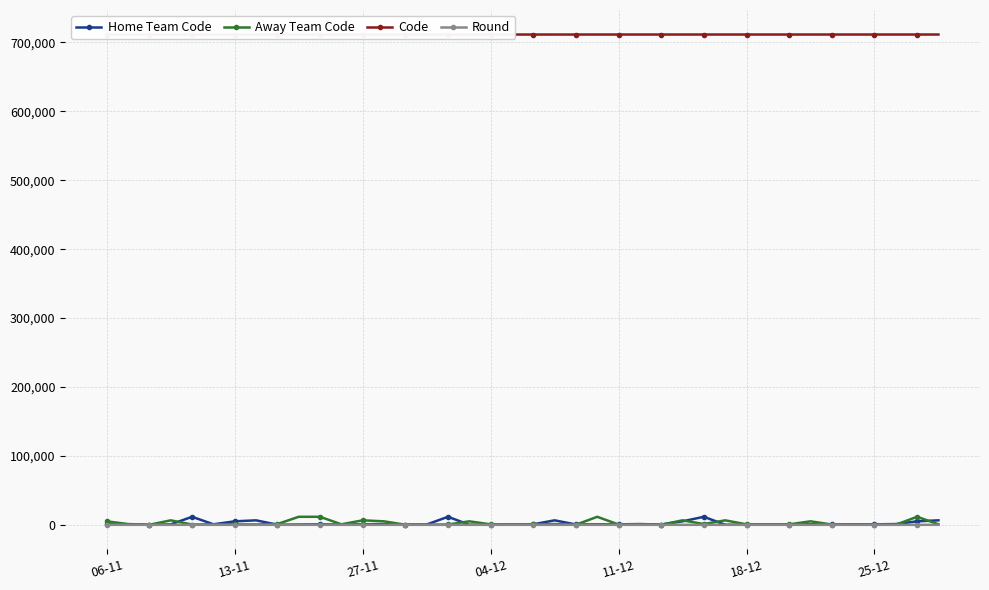

How many values in the Round series are below 4?

16